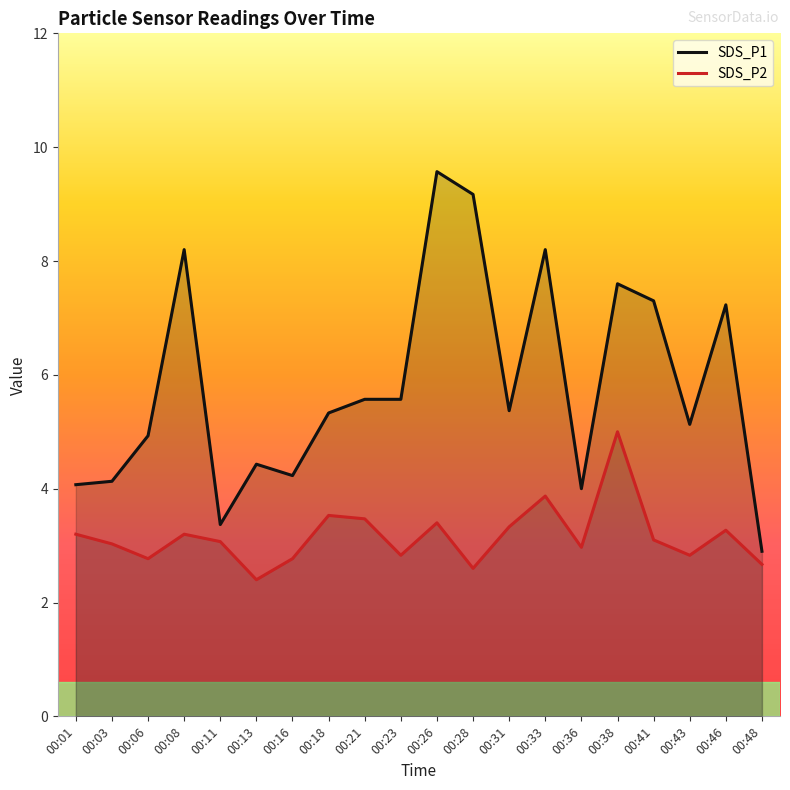

True or false: SDS_P1 has more than 2 points higher than both neighbors.

True